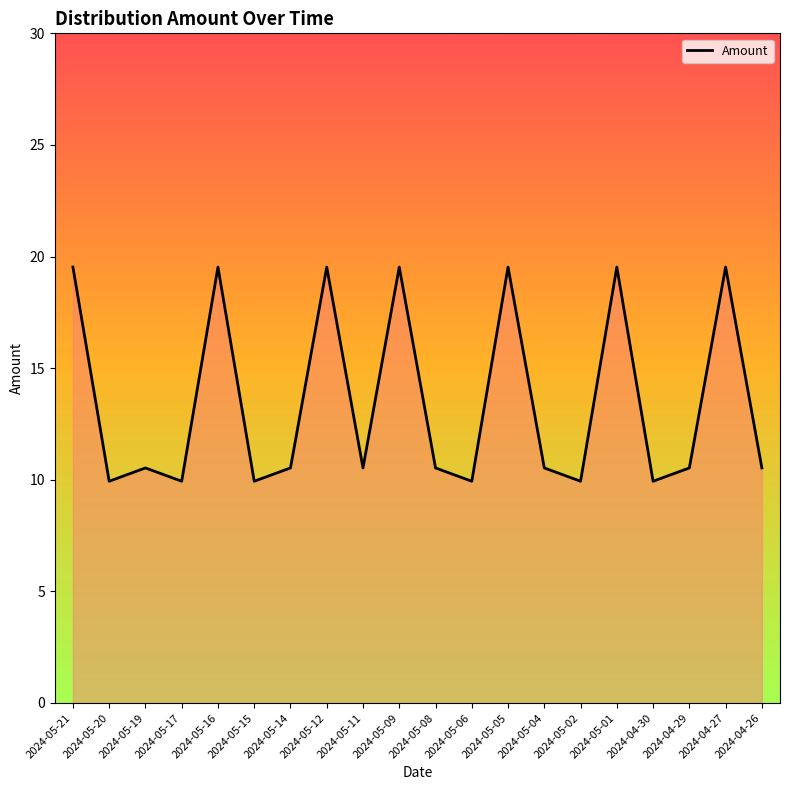

What is the minimum value shown in the chart?

9.9